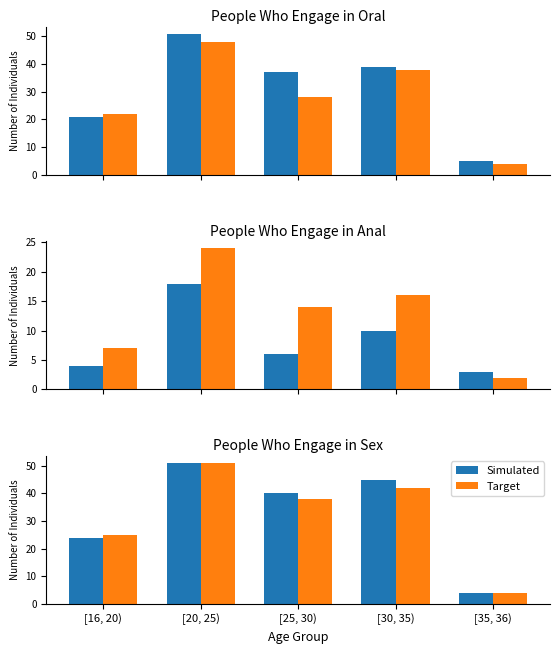

Rank the series by their maximum value, from highest to lowest.

Simulated, Target